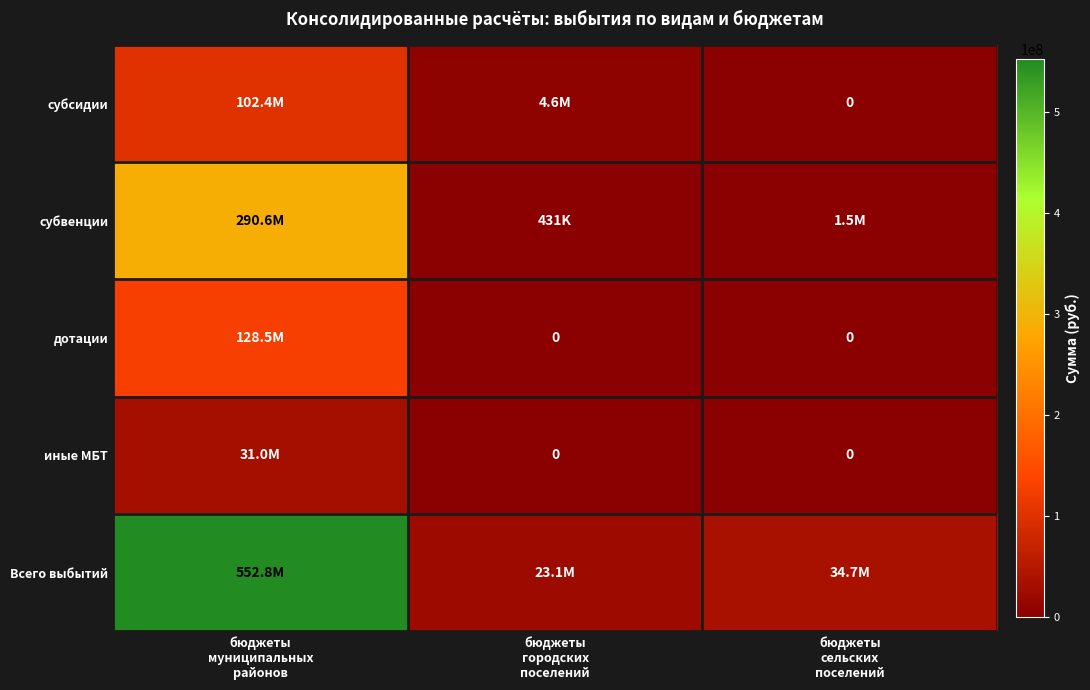

Which series has the largest total across all categories?

Всего выбытий